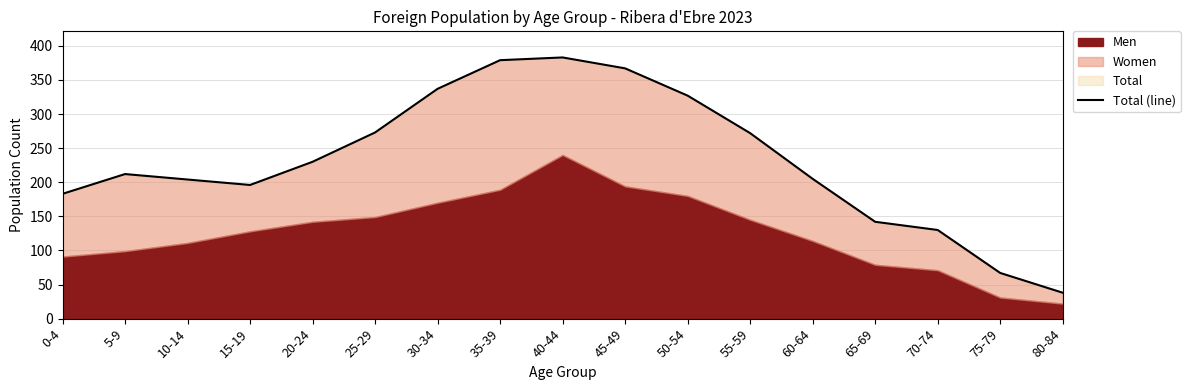

What is the minimum value shown in the chart?

38